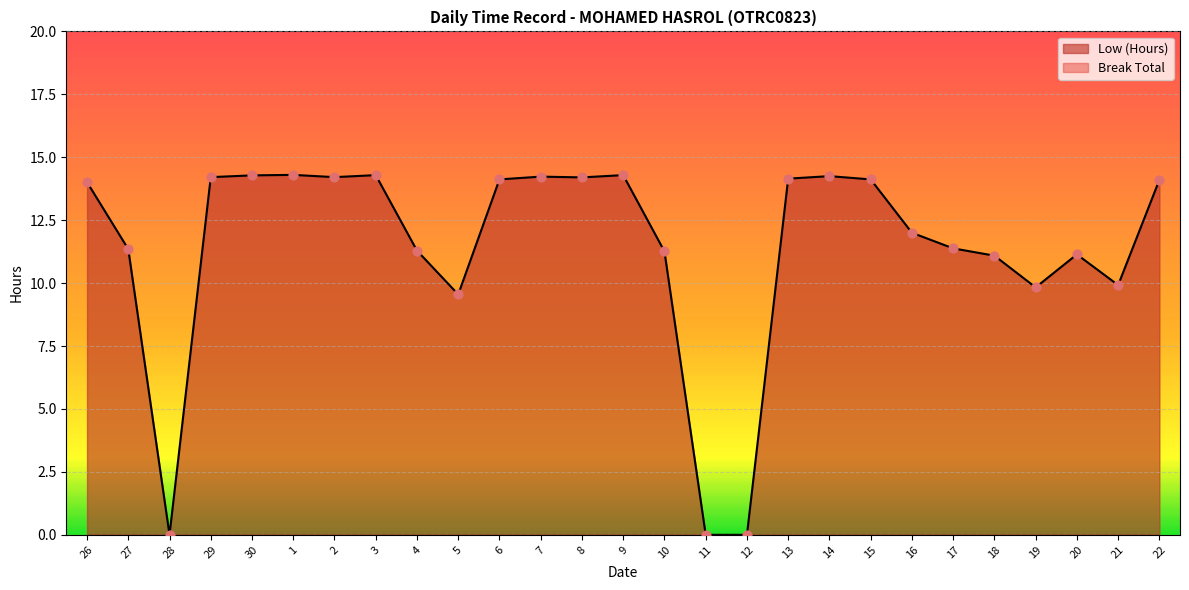

Approximately how many times larger is the value at 30 compared to 26?

1.0